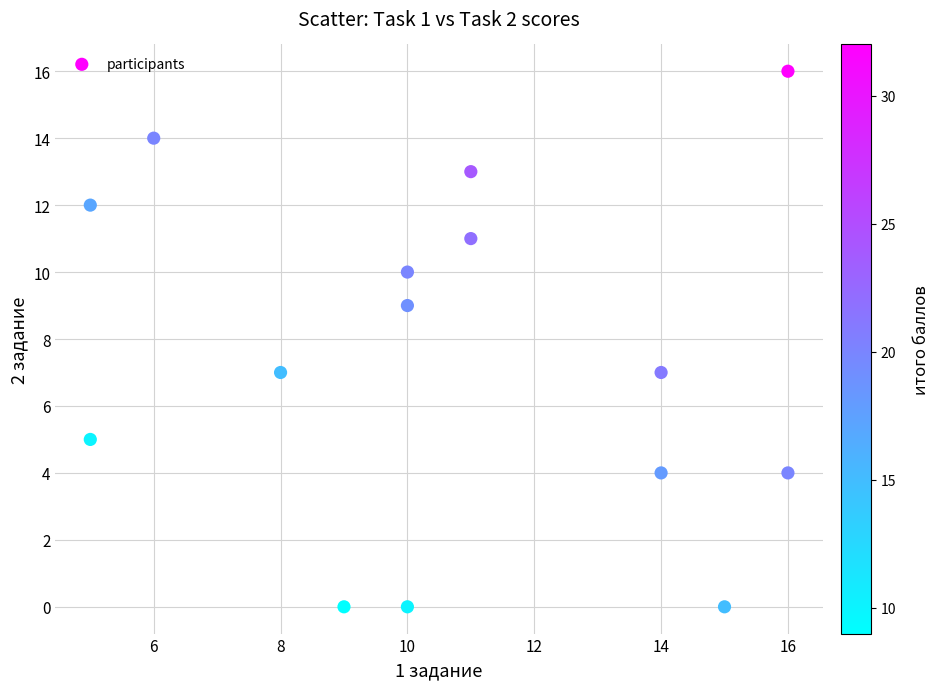

What is the range of X values (max minus min)?

11